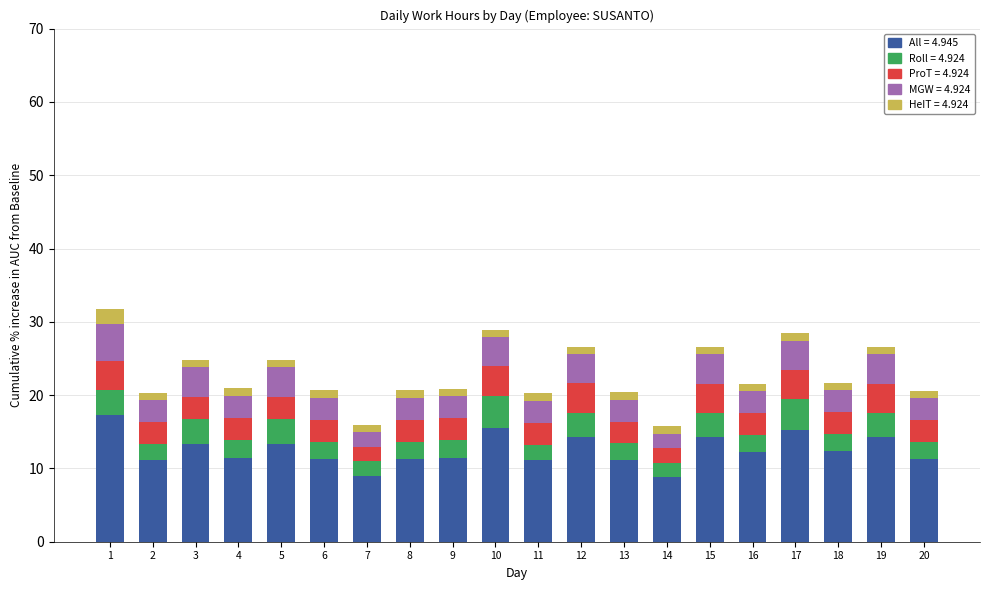

What is the total value across all series at 1?

31.7